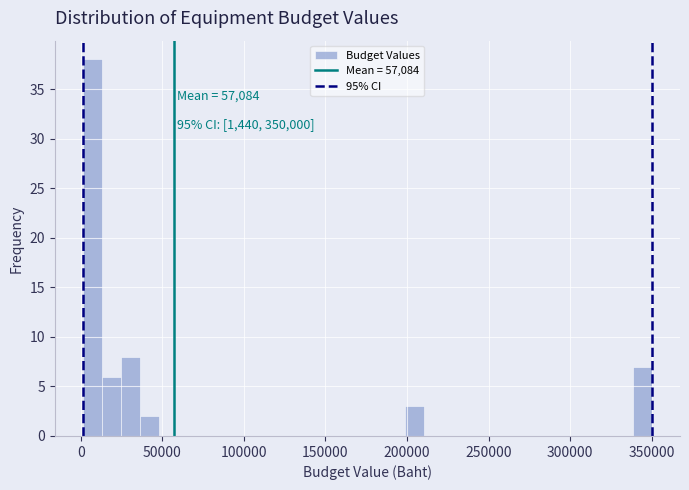

Around what value on the x-axis is the tallest bar? Give the approximate position of its centre, as read against the axis.

5000